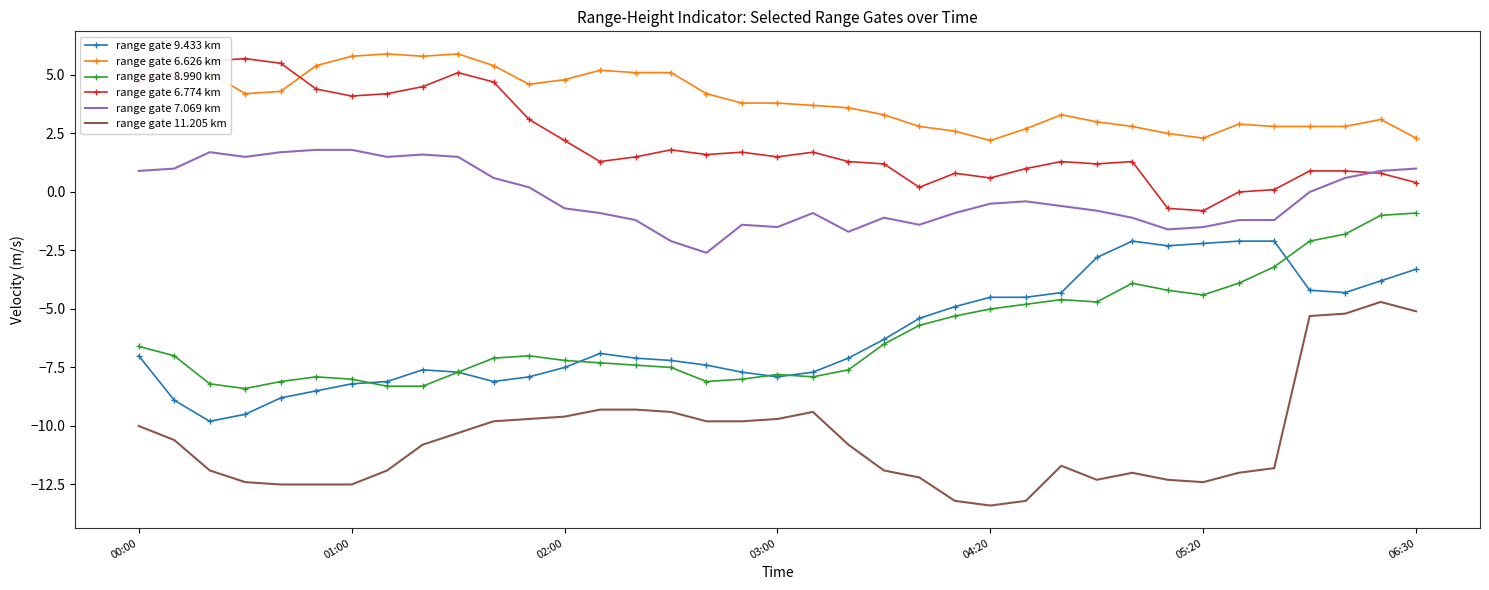

What is the difference between the maximum and second lowest values in the range gate 9.433 km series?

7.4